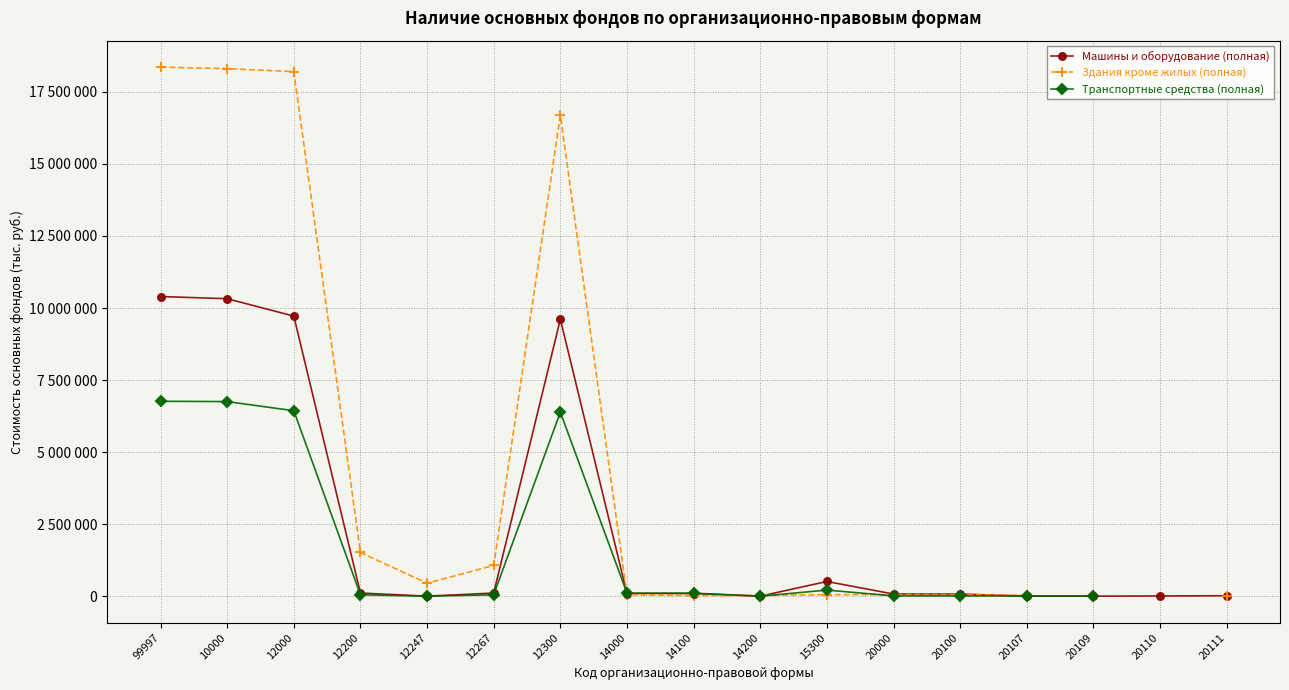

Which has a higher value, 20109 or 20000?

20000